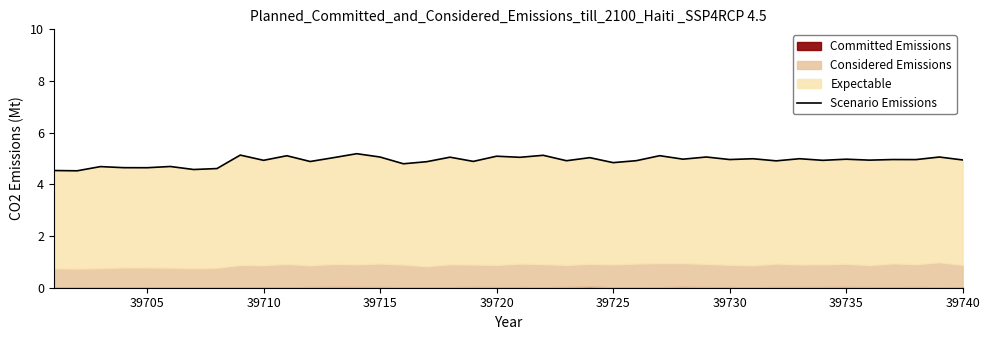

How many lines are shown in the chart?

1